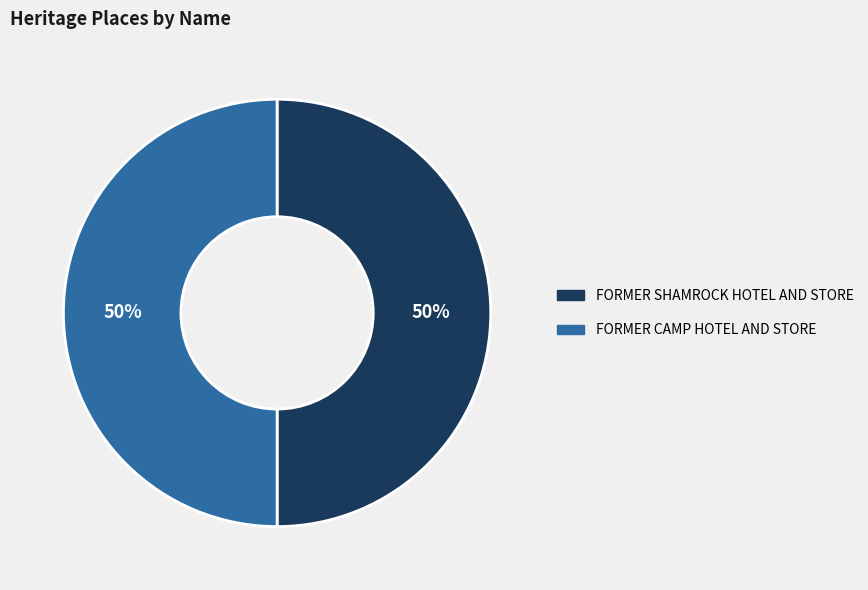

Combined, do FORMER CAMP HOTEL AND STORE and FORMER SHAMROCK HOTEL AND STORE account for over 50%?

Yes